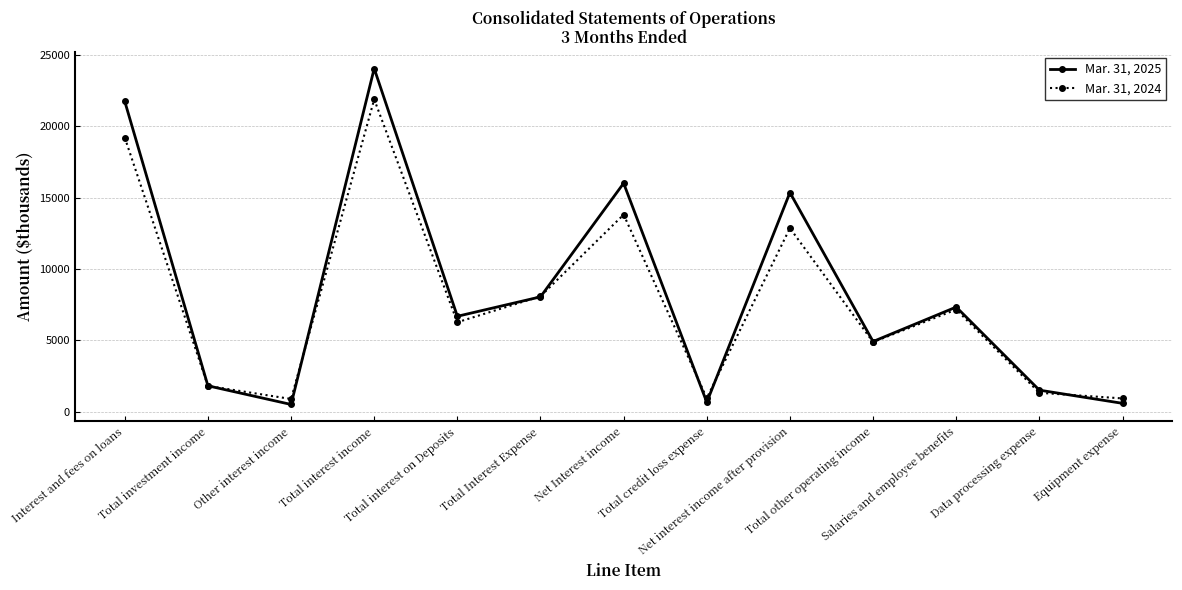

What is the maximum value shown in the chart?

24062